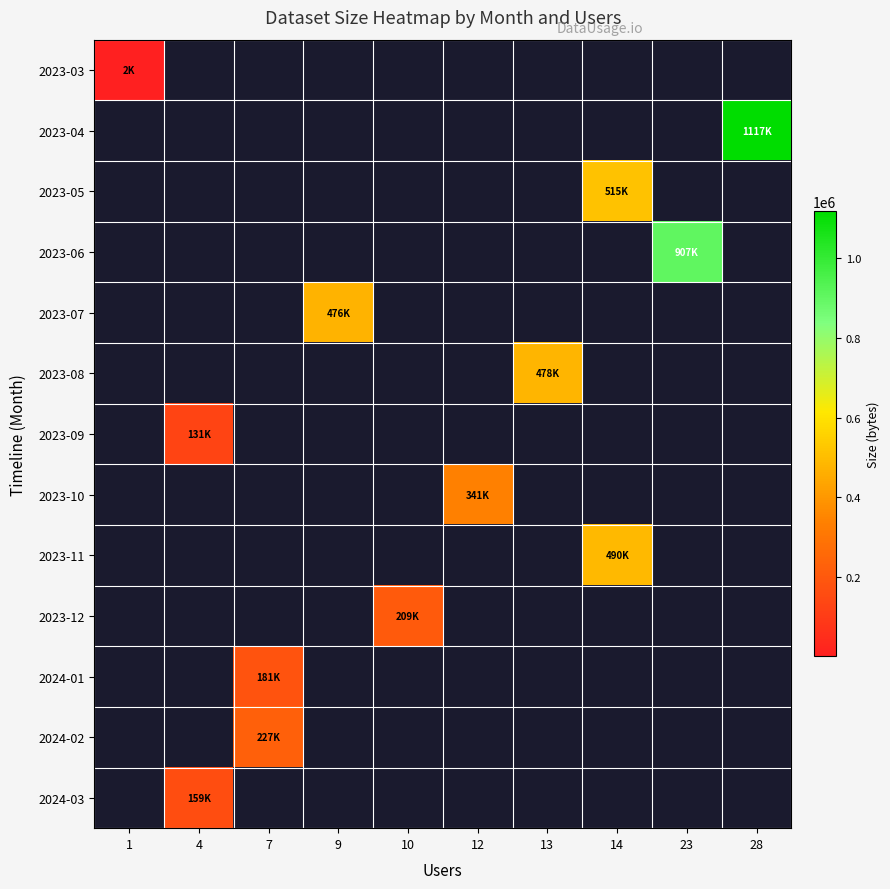

At how many categories does at least one series exceed 910767?

1